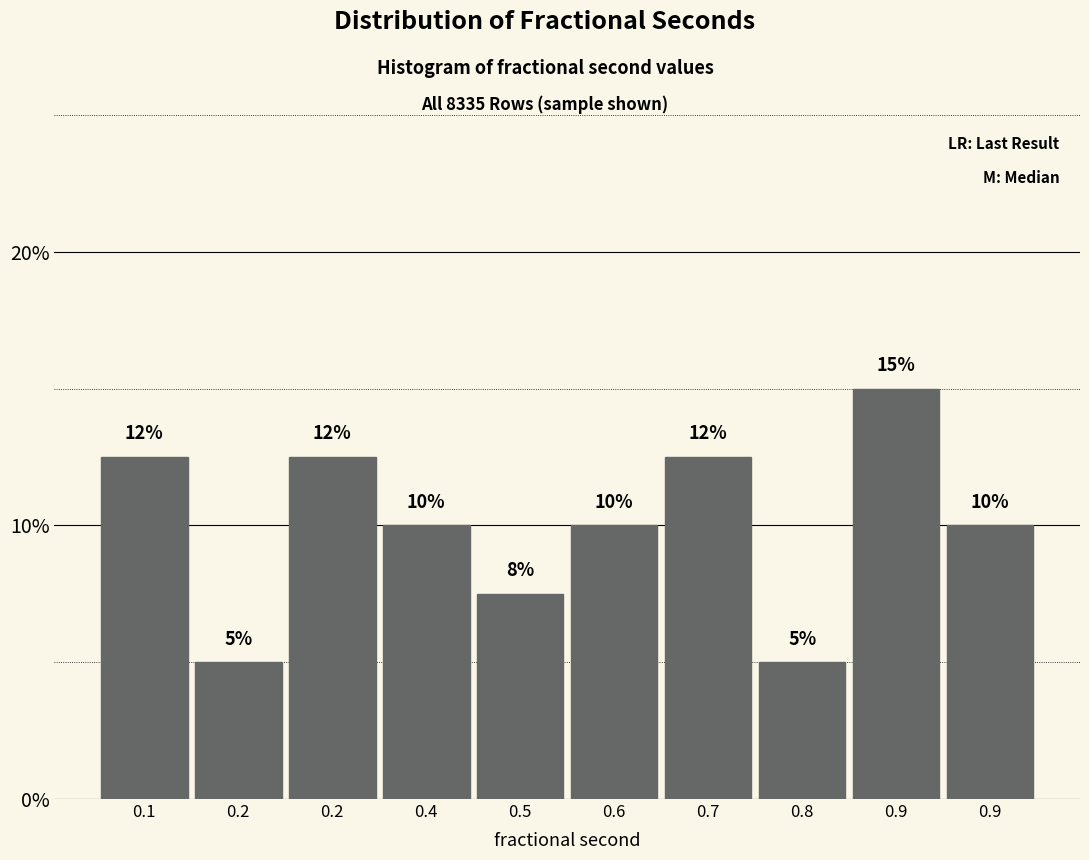

How many bars are there in total?

10